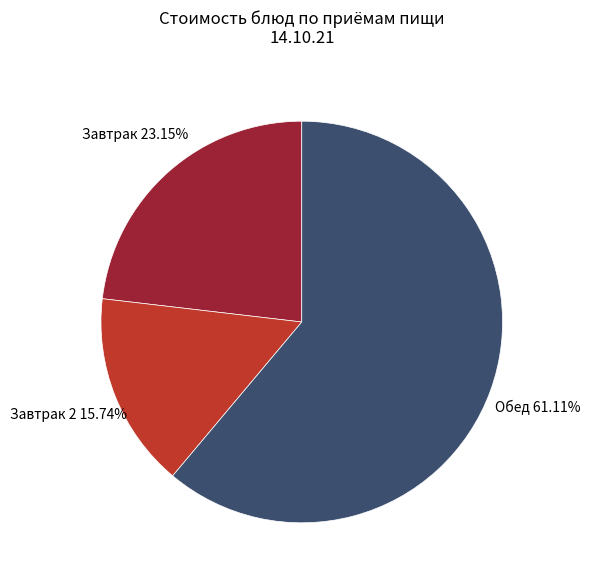

Does any single category account for the majority?

Yes